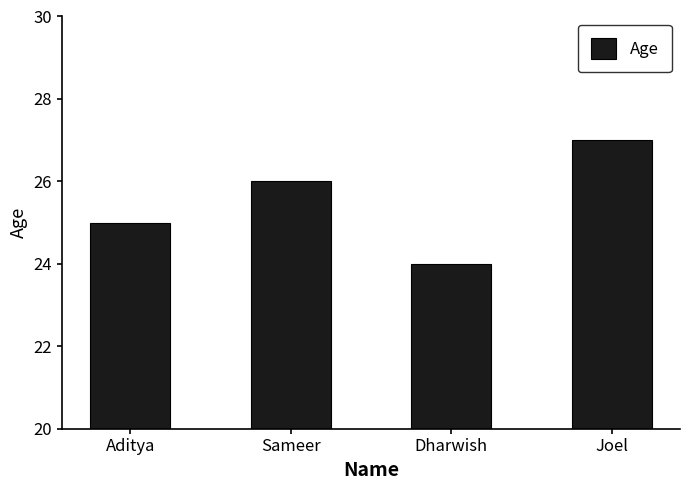

At which label is the value closest to 25?

Aditya